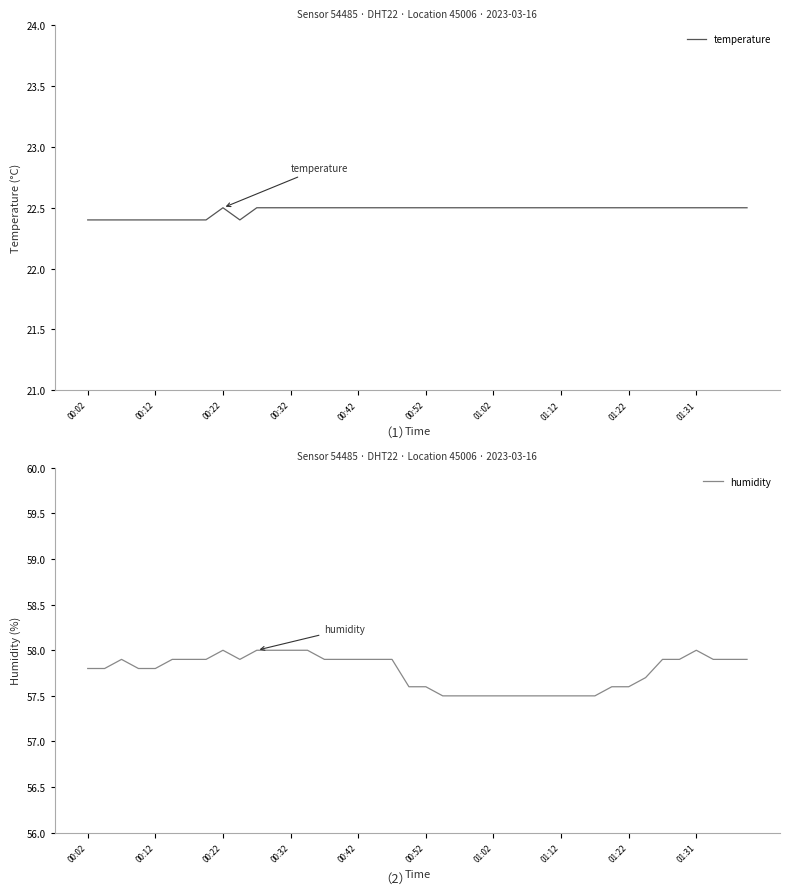

Count the number of data series in this chart.

2